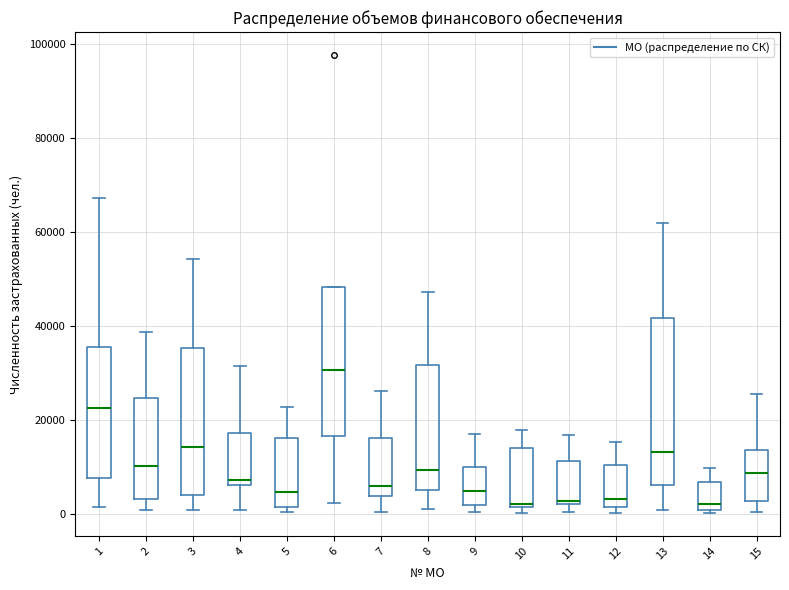

Reading left to right, read every box against the y-axis: the position of its median line, the range the box covers, and the ends of its whiskers. The values are not printed on the chart, so give them approximately, as read against the axis.

1: median 22000, box 8000 to 36000, whiskers 2000 to 68000
2: median 10000, box 4000 to 24000, whiskers 0 to 38000
3: median 14000, box 4000 to 36000, whiskers 0 to 54000
4: median 8000, box 6000 to 18000, whiskers 0 to 32000
5: median 4000, box 2000 to 16000, whiskers 0 to 22000
6: median 30000, box 16000 to 48000, whiskers 2000 to 48000
7: median 6000, box 4000 to 16000, whiskers 0 to 26000
8: median 10000, box 6000 to 32000, whiskers 0 to 48000
9: median 4000, box 2000 to 10000, whiskers 0 to 18000
10: median 2000 (just above the box's lower edge), box 2000 to 14000, whiskers 0 to 18000
11: median 2000 (just above the box's lower edge), box 2000 to 12000, whiskers 0 to 16000
12: median 4000, box 2000 to 10000, whiskers 0 to 16000
13: median 14000, box 6000 to 42000, whiskers 0 to 62000
14: median 2000, box 0 to 6000, whiskers 0 (just below the box's lower edge) to 10000
15: median 8000, box 2000 to 14000, whiskers 0 to 26000